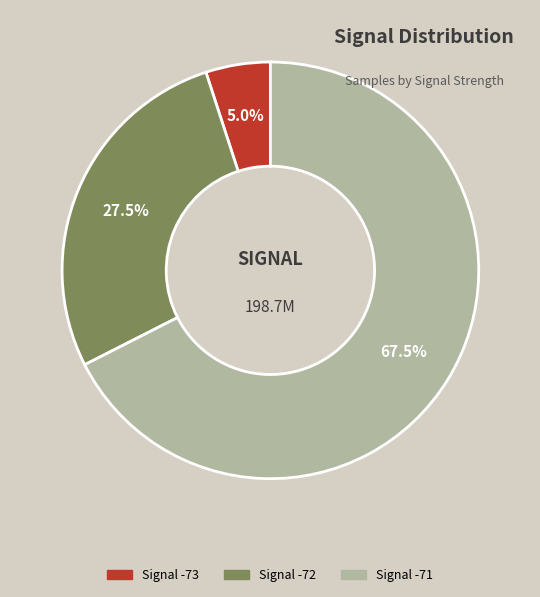

Does any single category account for the majority?

Yes